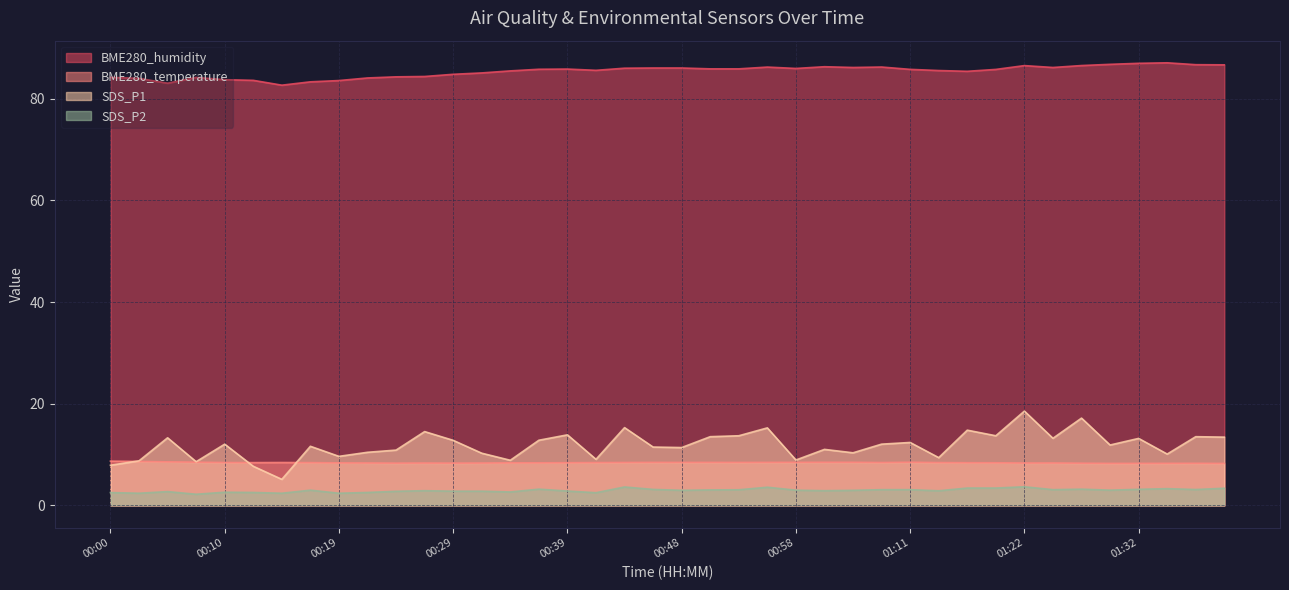

Which has a higher value, 00:24 or 01:40?

01:40